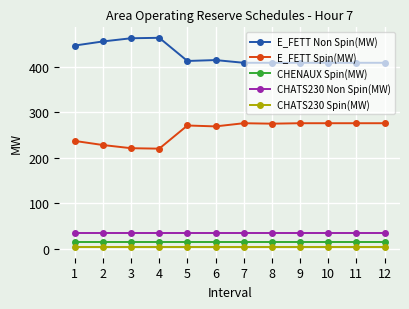

What are all the series names shown in the legend?

E_FETT Non Spin(MW), E_FETT Spin(MW), CHENAUX Spin(MW), CHATS230 Non Spin(MW), CHATS230 Spin(MW)